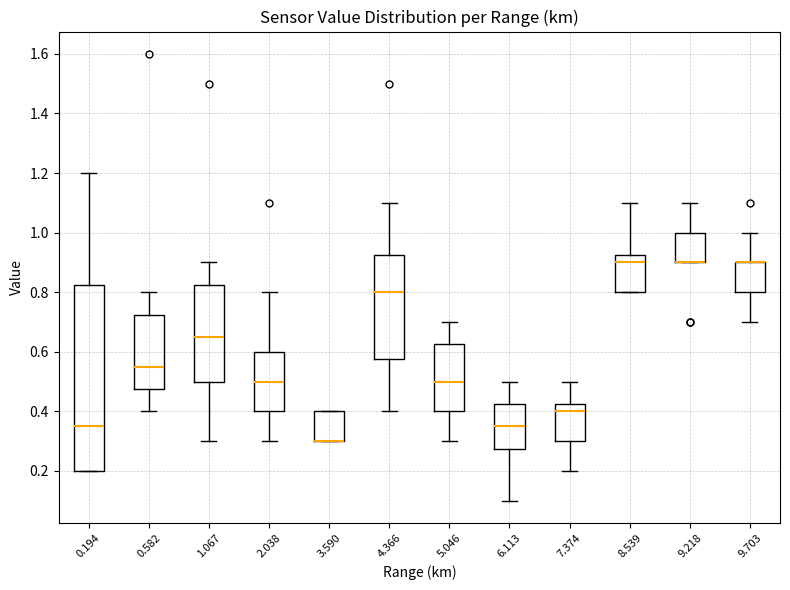

Reading left to right, transcribe this box plot: for each box, give where its median line is, the range the box spans, and where its two whiskers end, as read against the y-axis. The values are not printed on the chart, so give them approximately, as read against the axis.

0.194: median 0.36, box 0.20 to 0.82, whiskers 0.20 to 1.20
0.582: median 0.56, box 0.48 to 0.72, whiskers 0.40 to 0.80
1.067: median 0.66, box 0.50 to 0.82, whiskers 0.30 to 0.90
2.038: median 0.50, box 0.40 to 0.60, whiskers 0.30 to 0.80
3.590: median 0.30 (drawn on the box's lower edge), box 0.30 to 0.40, whiskers 0.30 to 0.40
4.366: median 0.80, box 0.58 to 0.92, whiskers 0.40 to 1.10
5.046: median 0.50, box 0.40 to 0.62, whiskers 0.30 to 0.70
6.113: median 0.36, box 0.28 to 0.42, whiskers 0.10 to 0.50
7.374: median 0.40, box 0.30 to 0.42, whiskers 0.20 to 0.50
8.539: median 0.90, box 0.80 to 0.92, whiskers 0.80 to 1.10
9.218: median 0.90 (drawn on the box's lower edge), box 0.90 to 1.00, whiskers 0.90 to 1.10
9.703: median 0.90 (drawn on the box's upper edge), box 0.80 to 0.90, whiskers 0.70 to 1.00